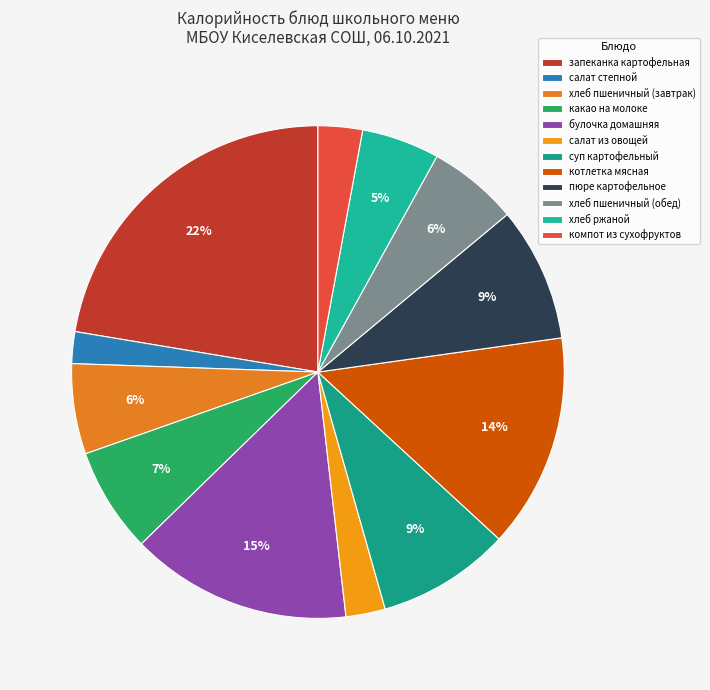

Count the number of slices in the pie.

12